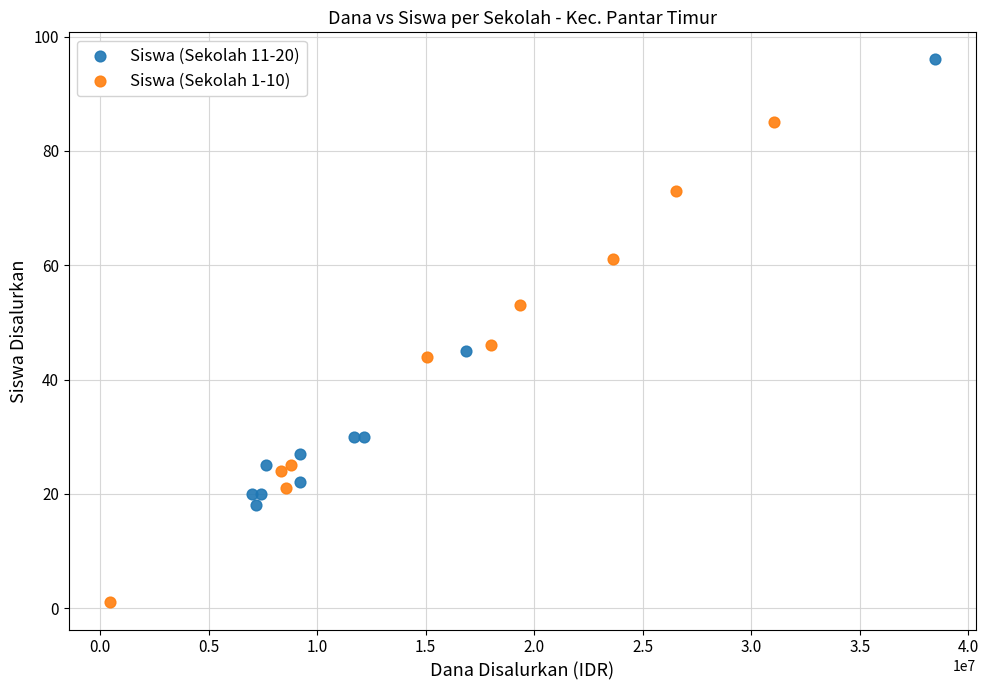

Which series contains the lowest Y value?

Siswa (Sekolah 1-10)